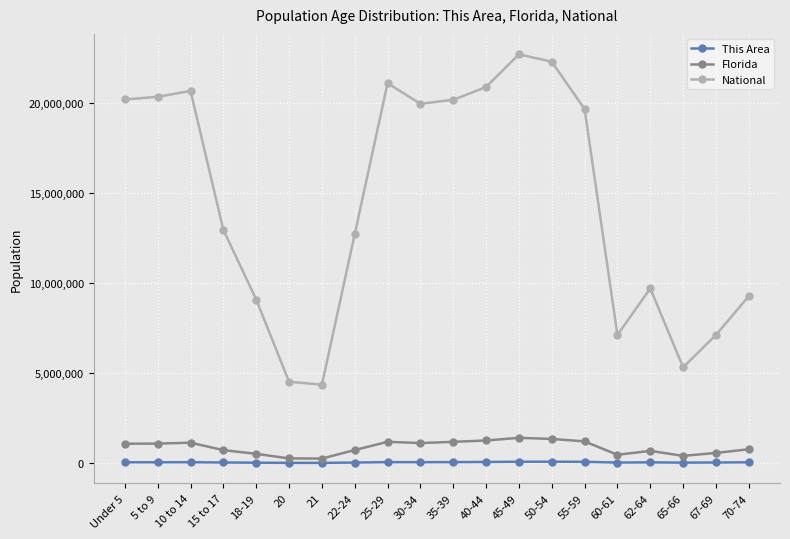

At 25-29, list the series in order from largest to smallest.

National, Florida, This Area